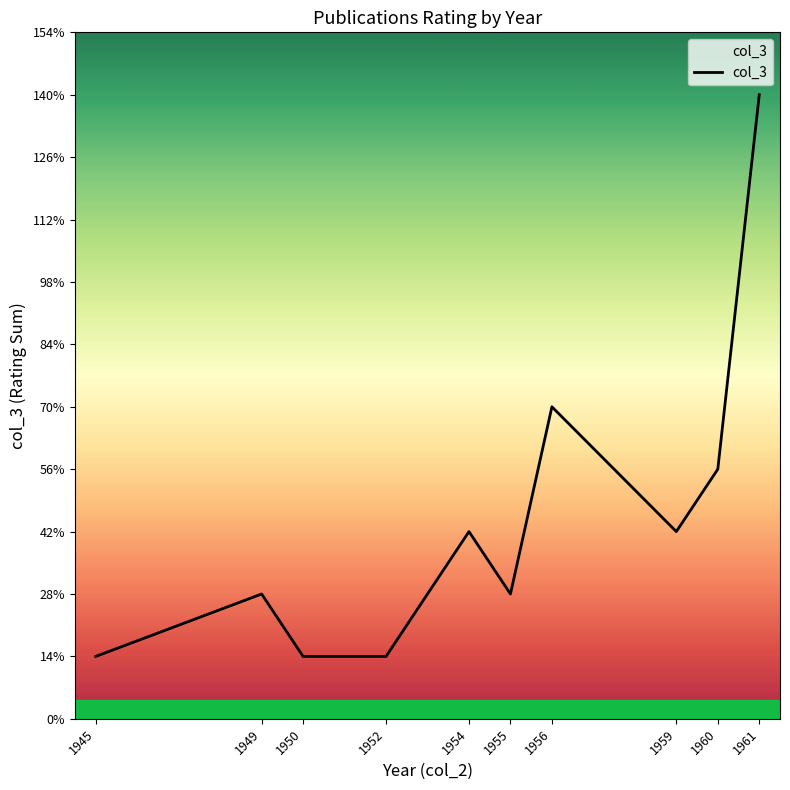

Does the chart have visible grid lines?

No